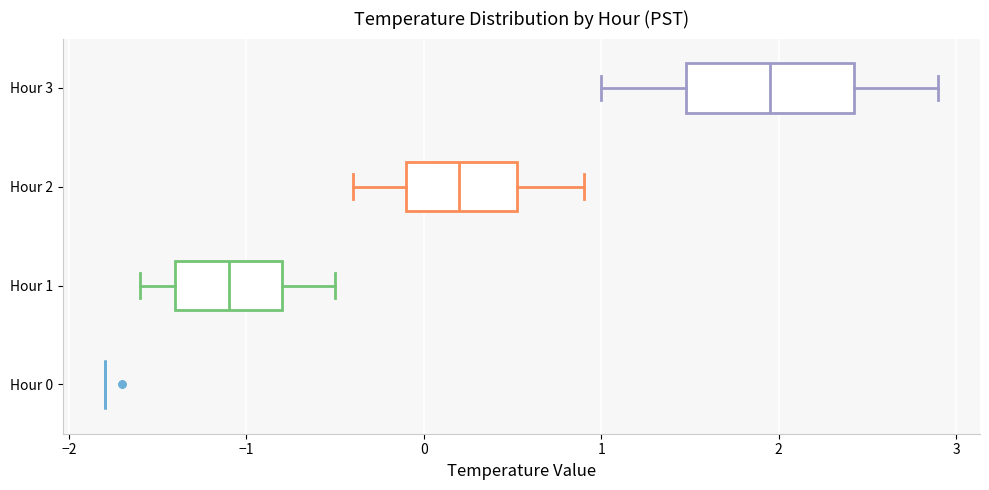

Reading bottom to top, read every box against the x-axis: the position of its median line, the range the box covers, and the ends of its whiskers. The values are not printed on the chart, so give them approximately, as read against the axis.

Hour 0: box collapsed to a line at -1.8, whiskers -1.8 to -1.8
Hour 1: median -1.1, box -1.4 to -0.8, whiskers -1.6 to -0.5
Hour 2: median 0.2, box -0.1 to 0.5, whiskers -0.4 to 0.9
Hour 3: median 2.0, box 1.5 to 2.4, whiskers 1.0 to 2.9